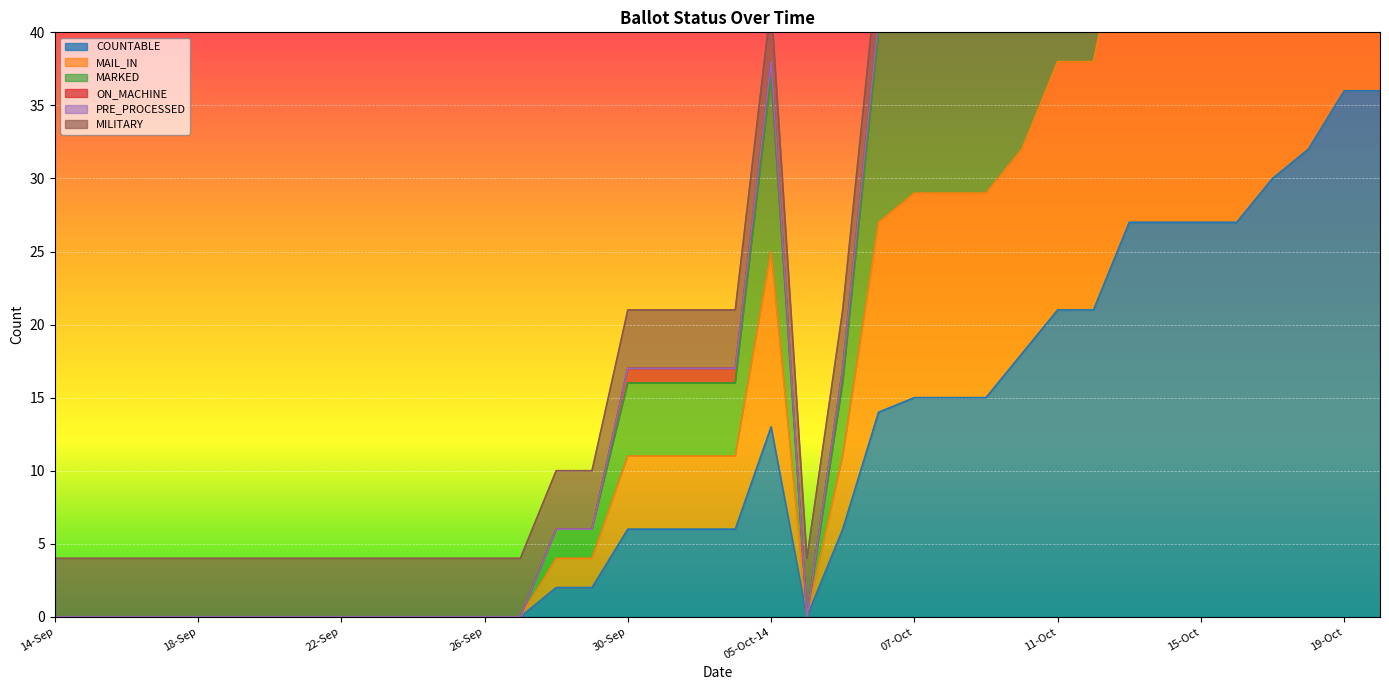

True or false: COUNTABLE has a value of 0 at 22-Sep.

True